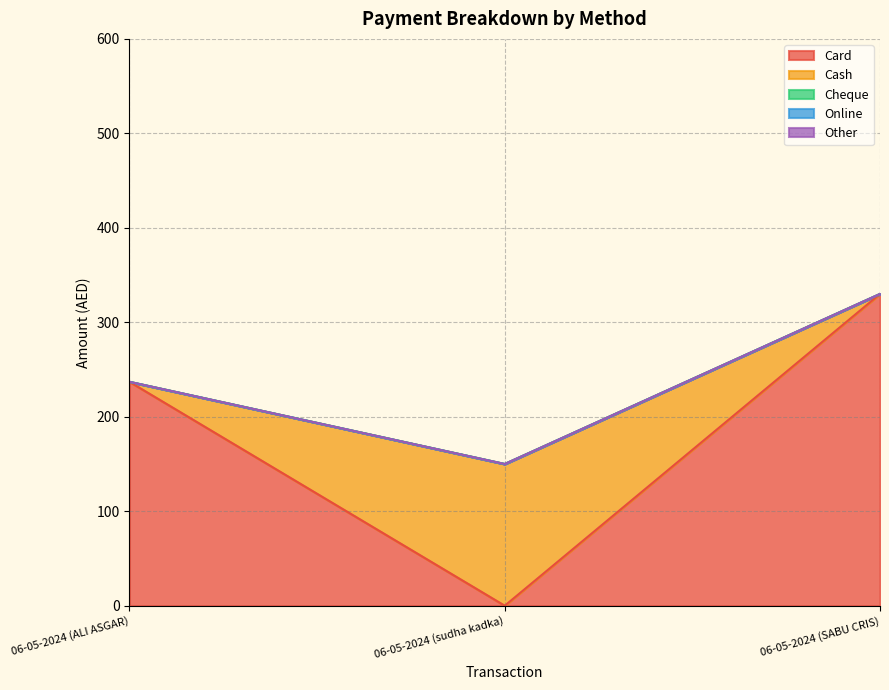

What is the label of the 2nd point from the left?

06-05-2024 (sudha kadka)